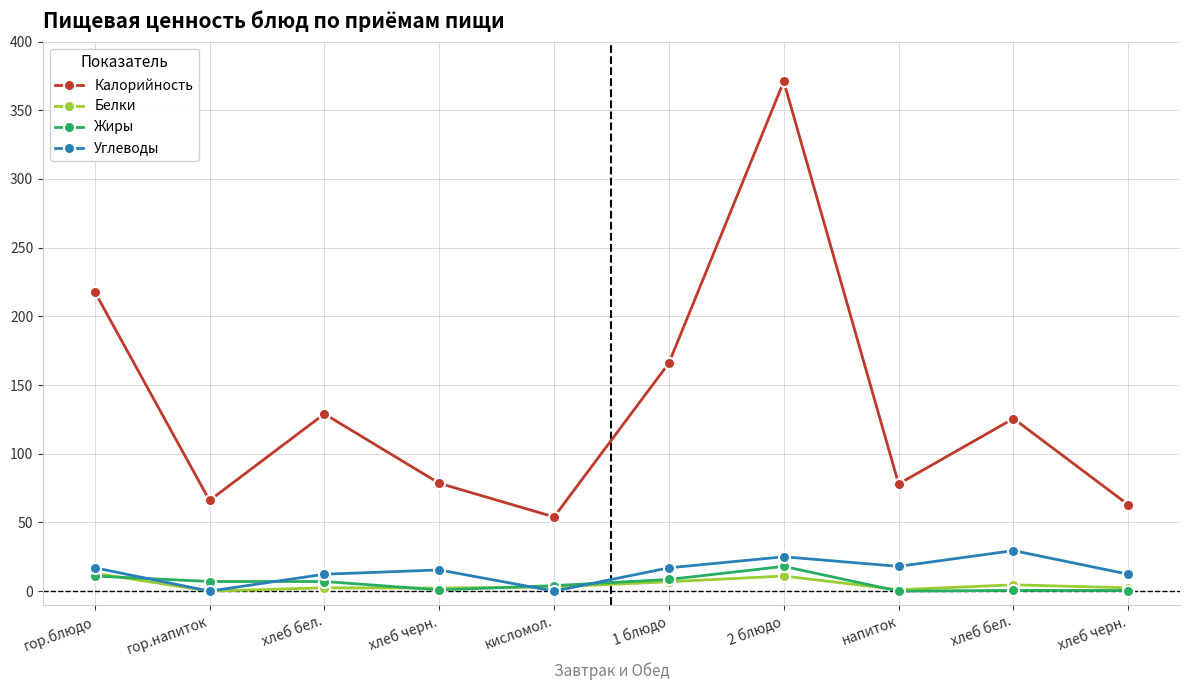

Between хлеб черн. and хлеб бел., which series saw the biggest shift?

Калорийность